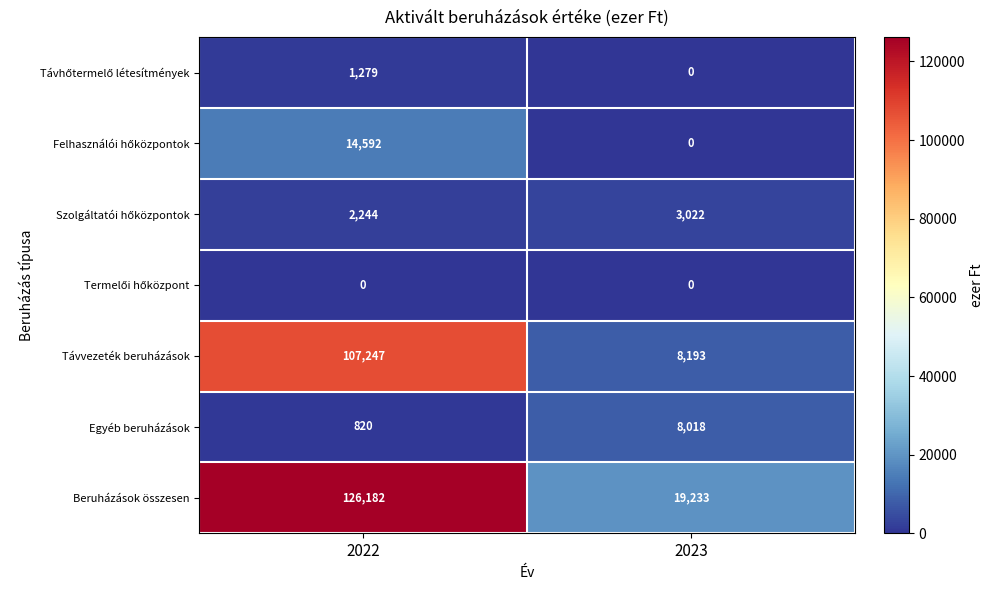

What is the total value across all series at 2022?

252364